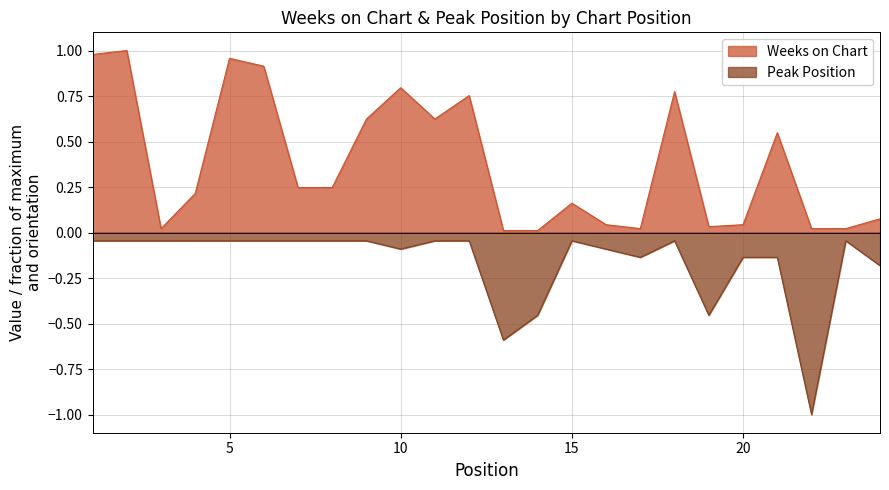

True or false: Peak Position and Weeks on Chart intersect in this chart.

False